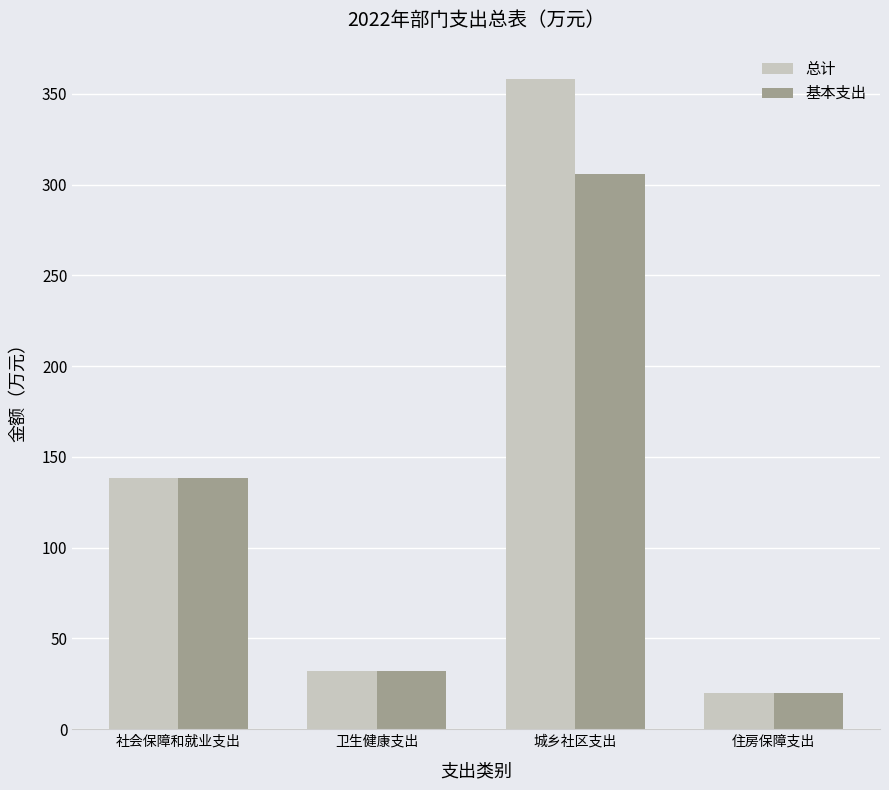

Reading left to right, what are all the values shown in this chart?

总计: 社会保障和就业支出=138.2	卫生健康支出=32.3	城乡社区支出=357.9	住房保障支出=19.9
基本支出: 社会保障和就业支出=138.2	卫生健康支出=32.3	城乡社区支出=305.8	住房保障支出=19.9